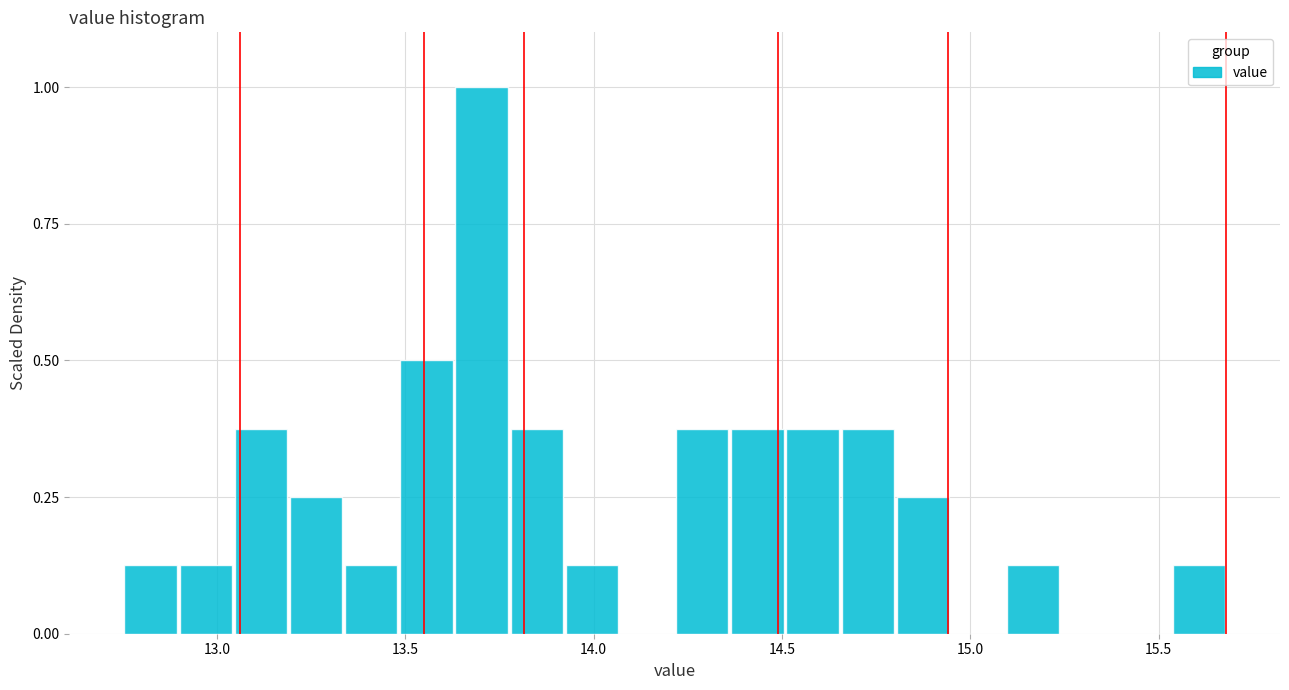

Read against the x-axis, roughly where is the centre of the tallest bar?

13.70